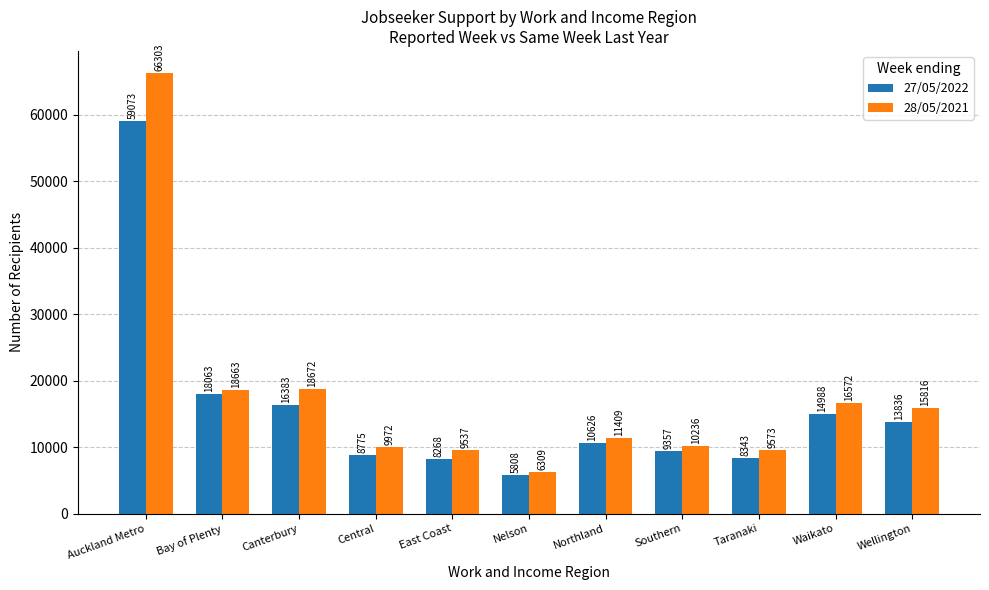

Which series changed the most between Nelson and Southern?

28/05/2021